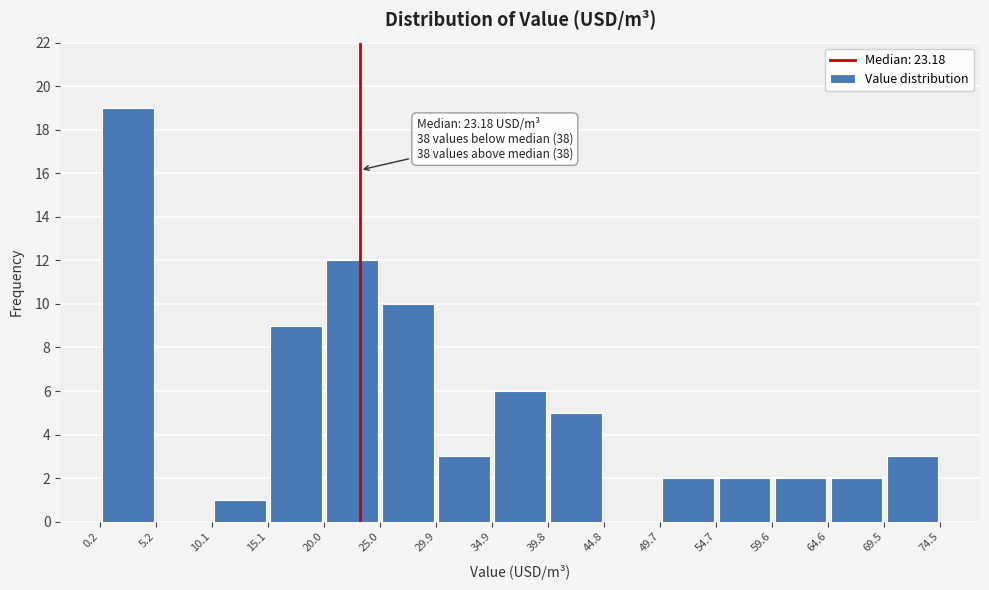

Over which range of the x-axis is the bar tallest?

0.2 to 5.2